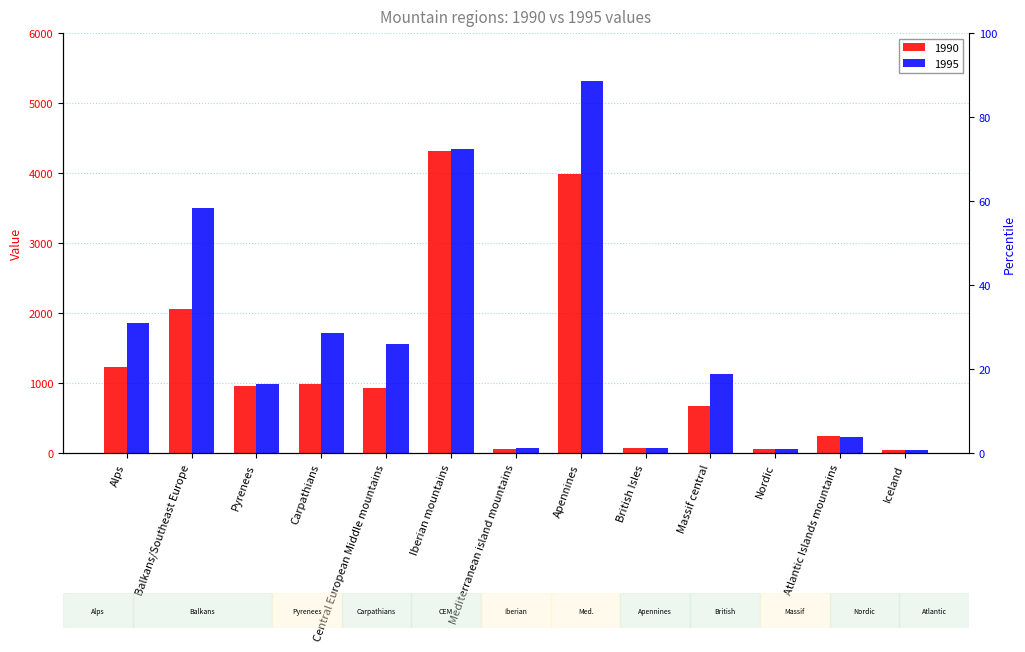

What is the highest value of the 1995 series?

5315